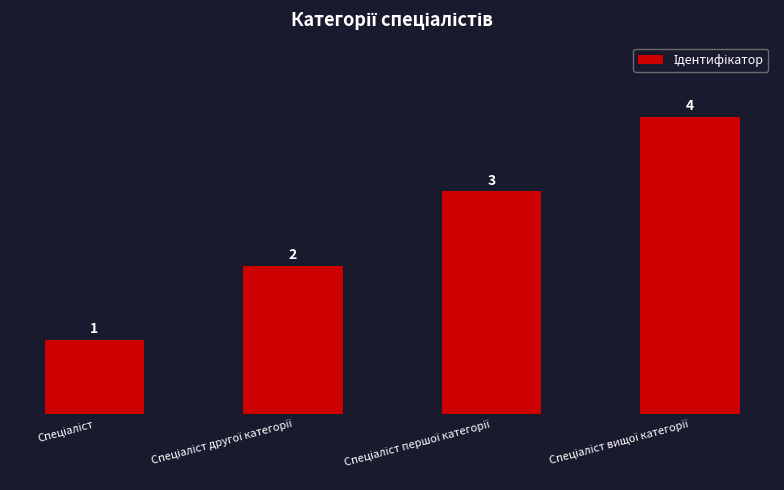

Count the number of data series in this chart.

1